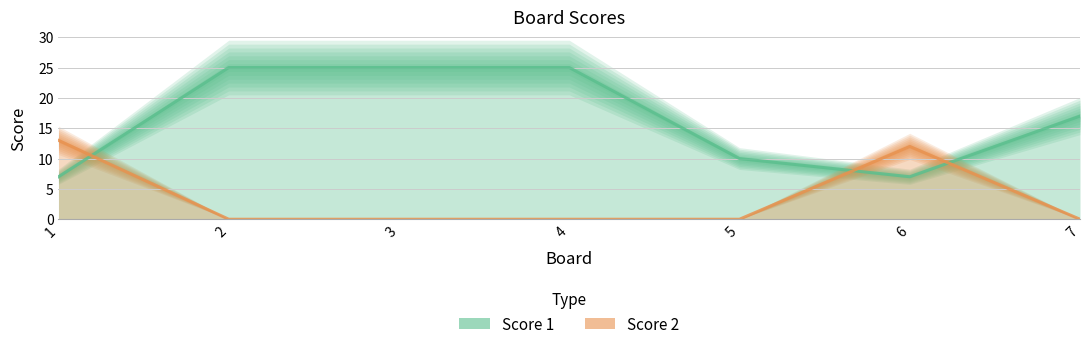

What is the difference between the Score 2 values at 6 and 4?

12